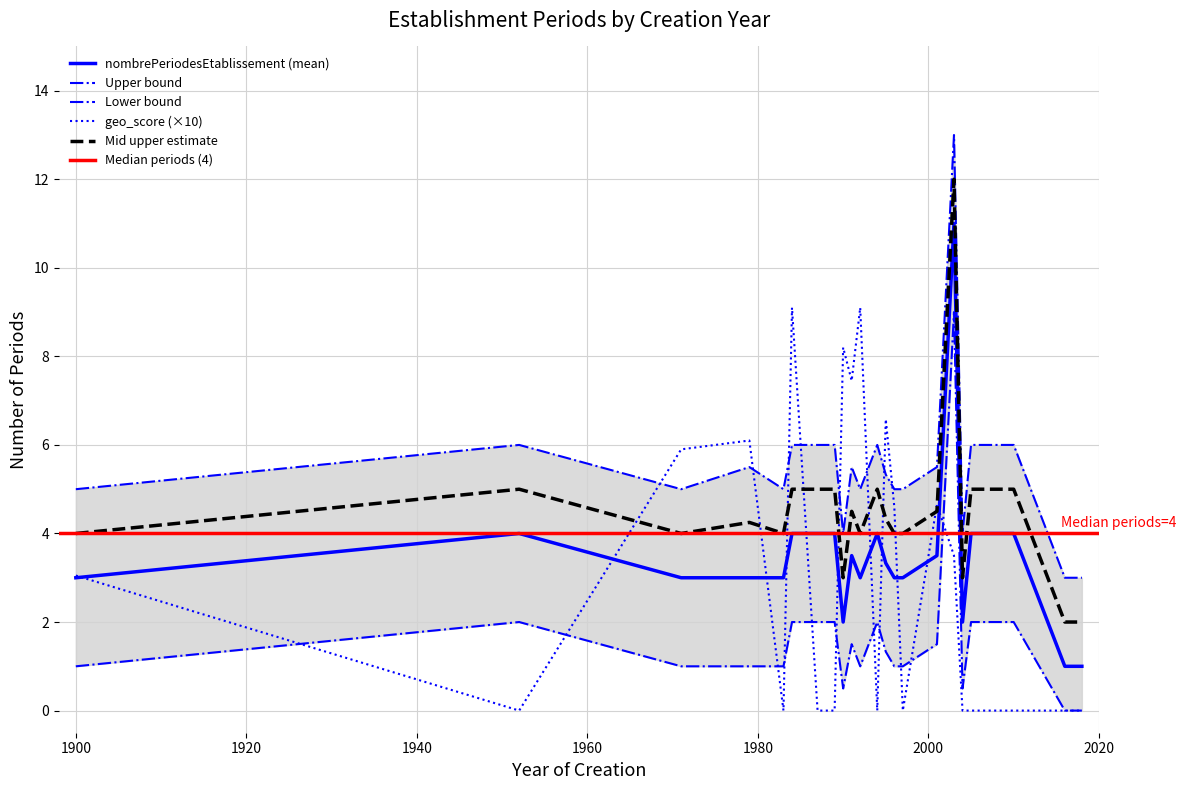

True or false: upper and lower cross at least once.

False